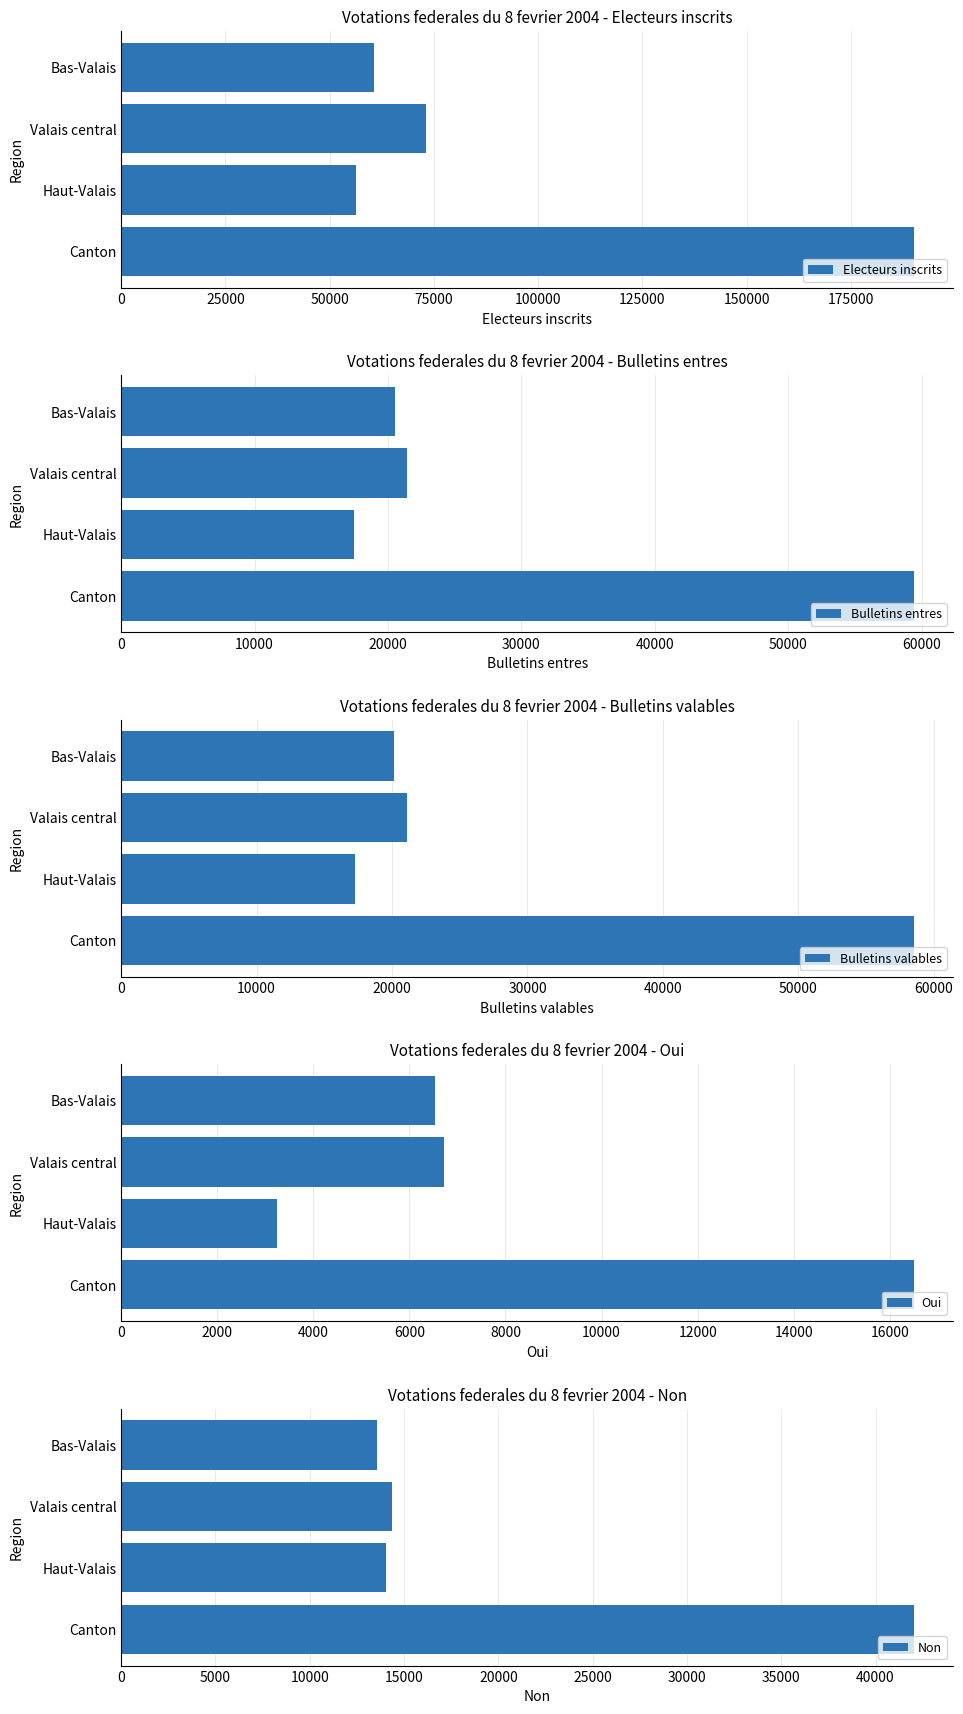

Reading left to right, extract all data points from this chart.

Electeurs inscrits: 60703	73105	56253	190061
Bulletins entres: 20515	21415	17467	59397
Bulletins valables: 20123	21091	17293	58507
Oui: 6536	6721	3237	16494
Non: 13587	14370	14056	42013